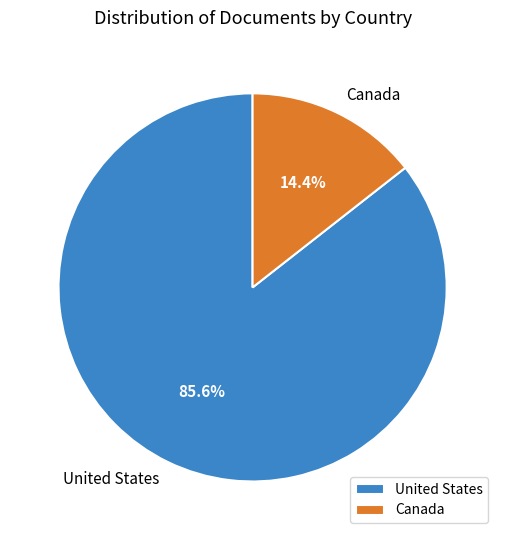

What percentage is NOT represented by United States?

14.4%